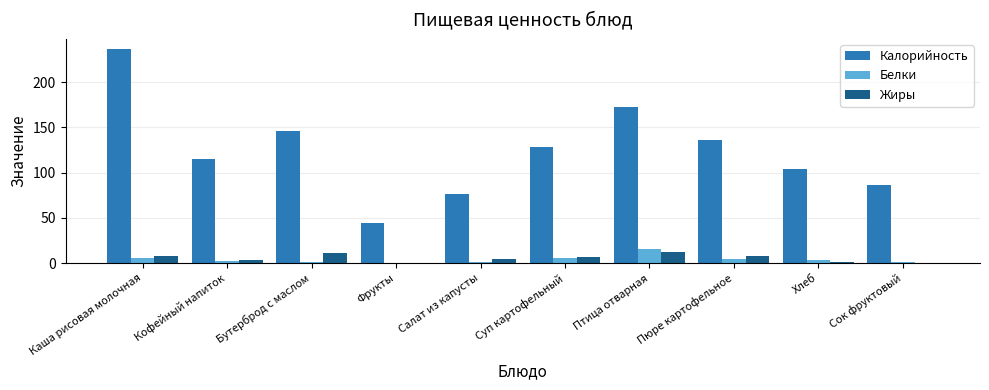

Where does the Белки series first go above 4?

Каша рисовая молочная